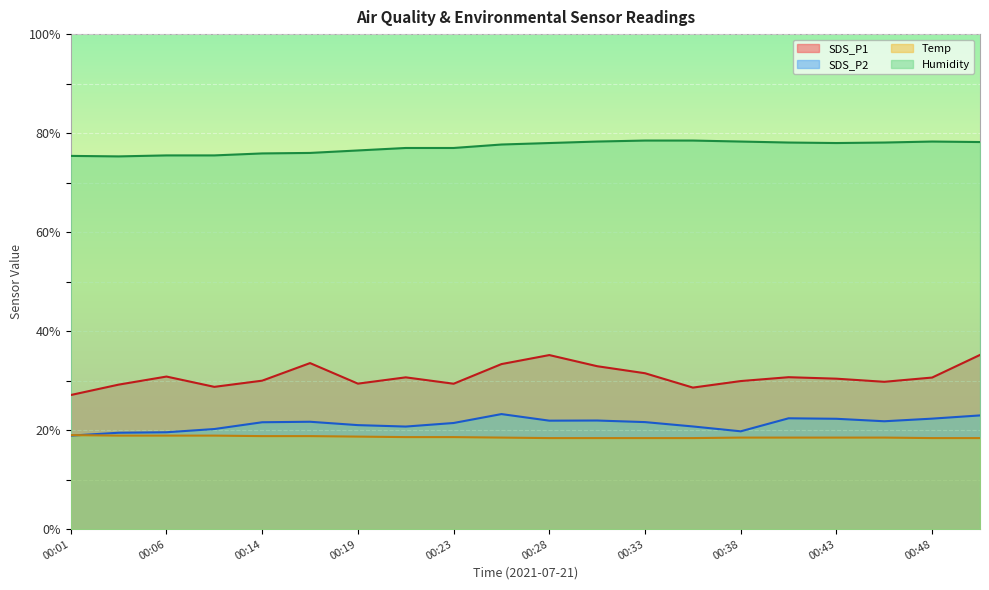

Rank the categories by SDS_P1 value from lowest to highest.

00:01, 00:36, 00:08, 00:03, 00:23, 00:19, 00:45, 00:38, 00:14, 00:43, 00:48, 00:21, 00:41, 00:06, 00:33, 00:31, 00:26, 00:16, 00:28, 00:50